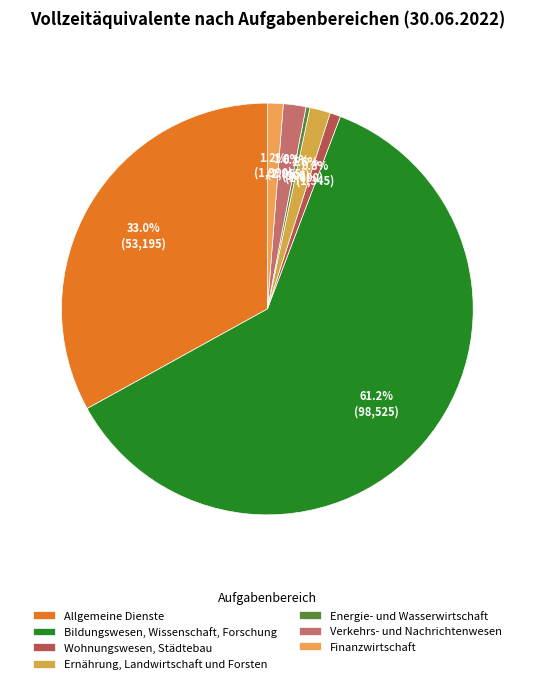

To the nearest percent, what is the difference between the largest and smallest slice percentages?

61%